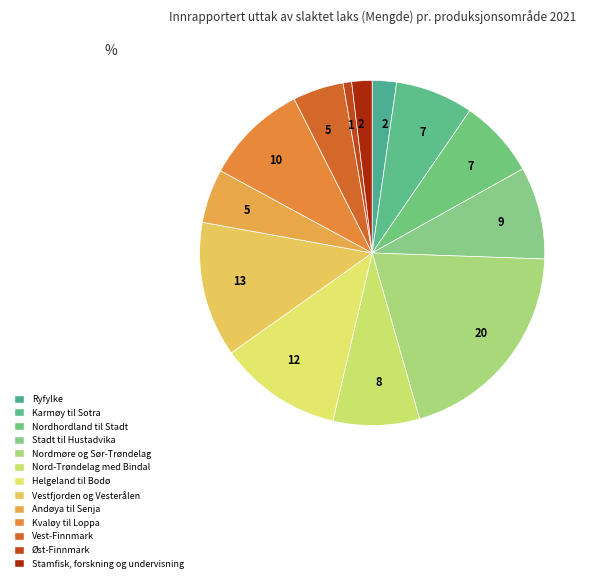

How many segments does this pie chart have?

13